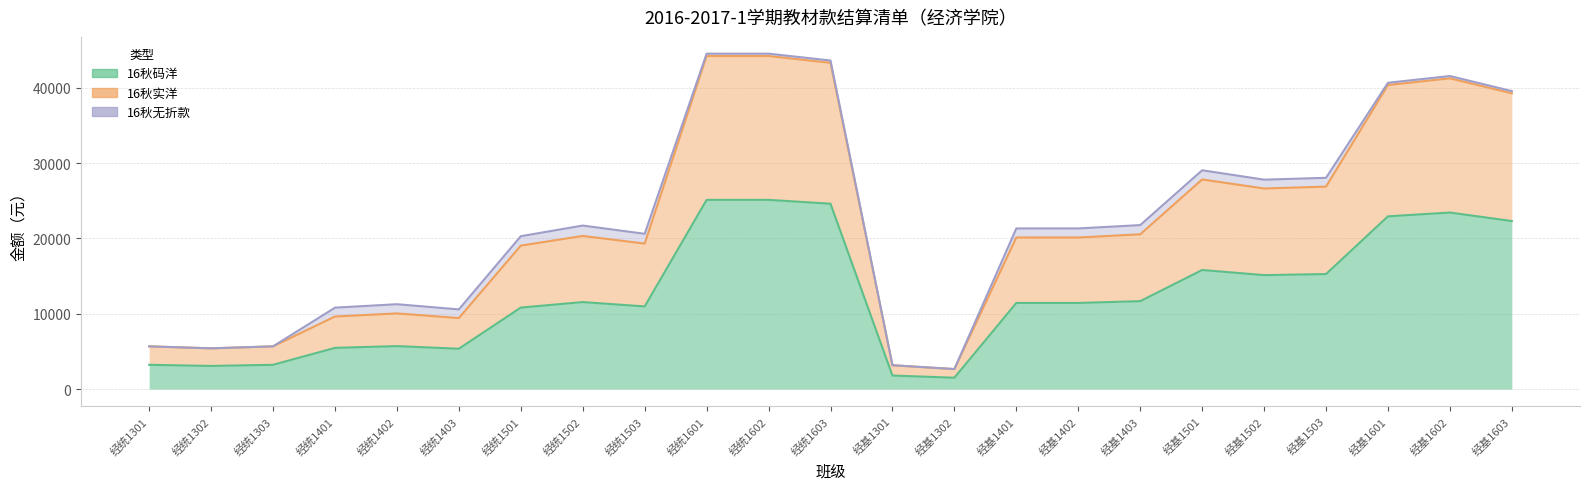

Does the chart have visible grid lines?

Yes